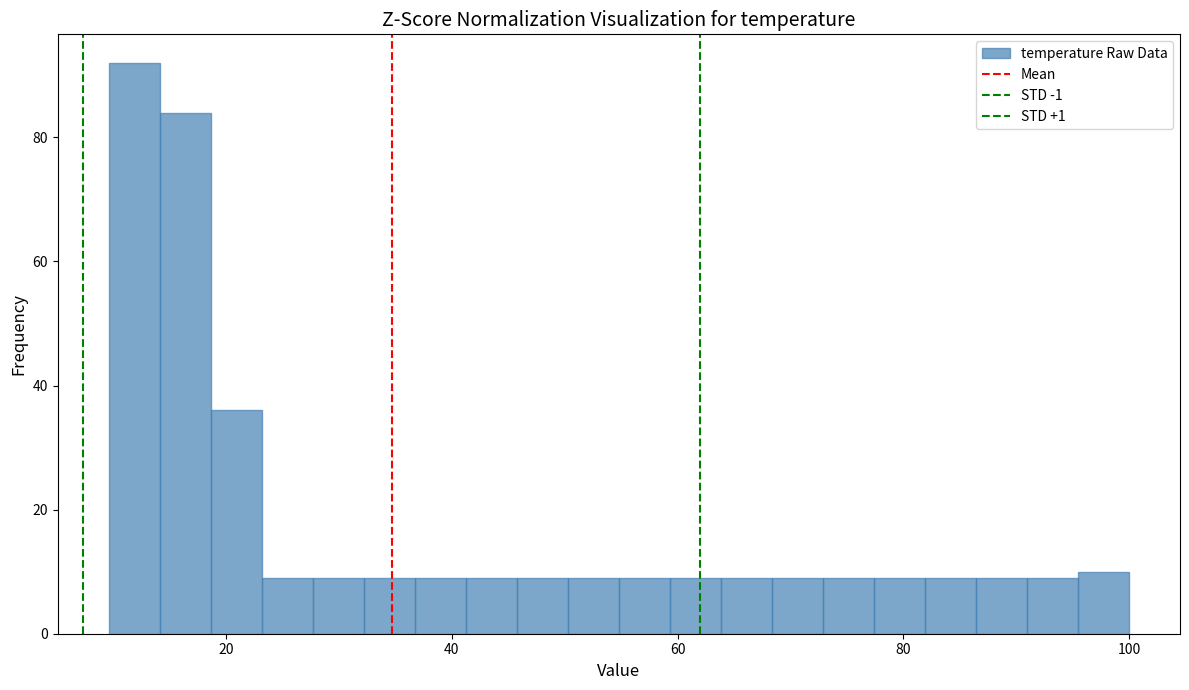

Around what value on the x-axis is the tallest bar? Give the approximate position of its centre, as read against the axis.

12